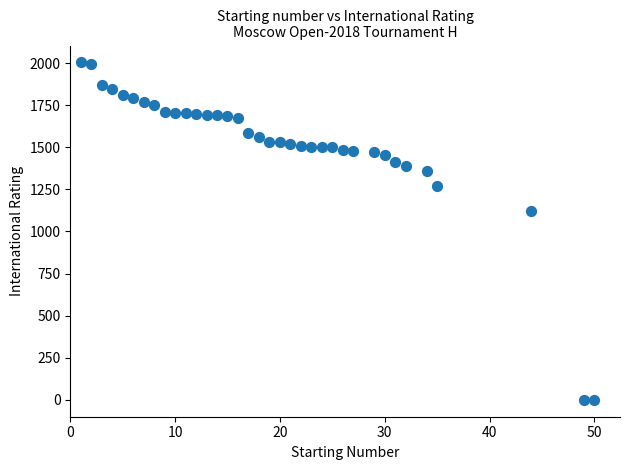

What Y value in the scatter plot is closest to 1002?

1120